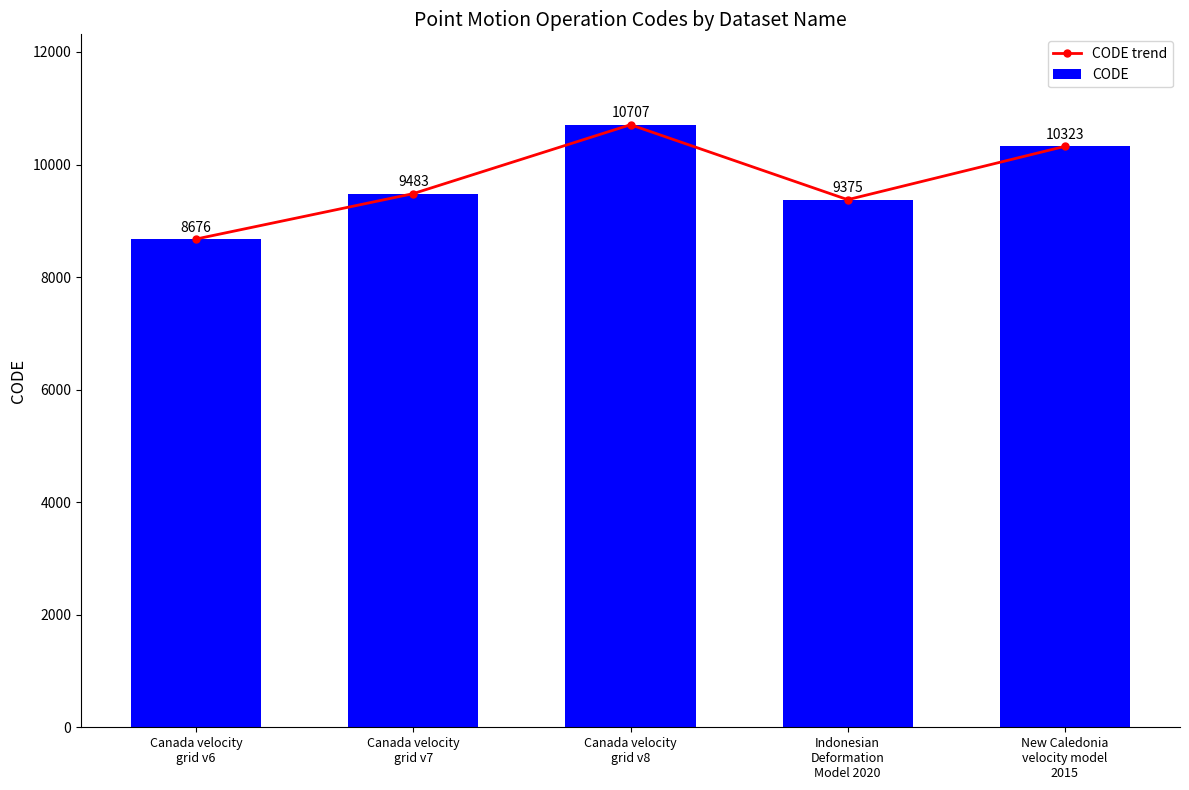

At how many categories does at least one series exceed 10687?

1